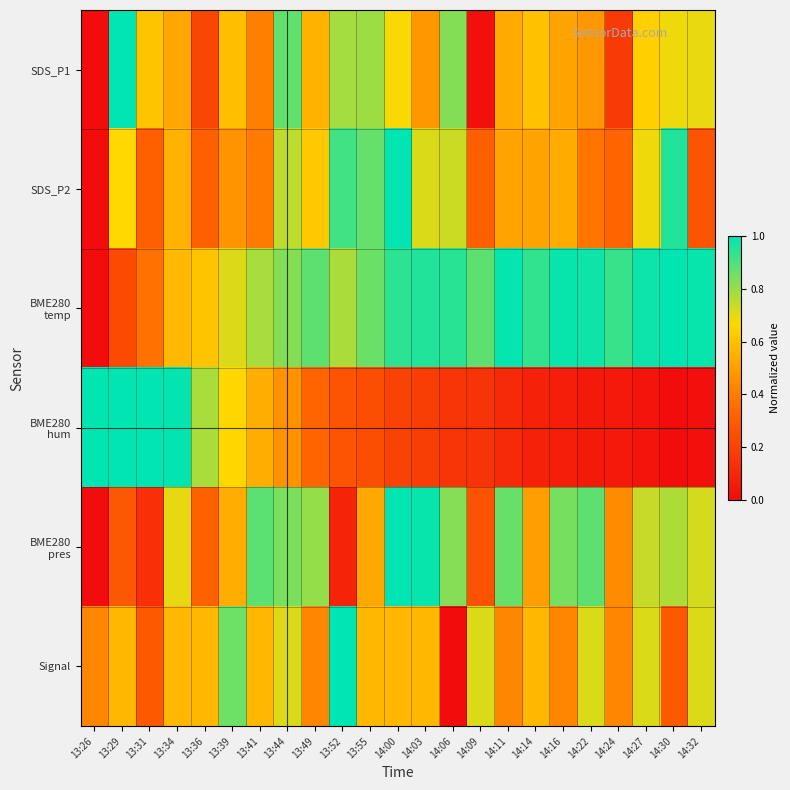

List the series in order of their peak value, highest first.

SDS_P1, SDS_P2, BME280 temp, BME280 hum, BME280 pres, Signal